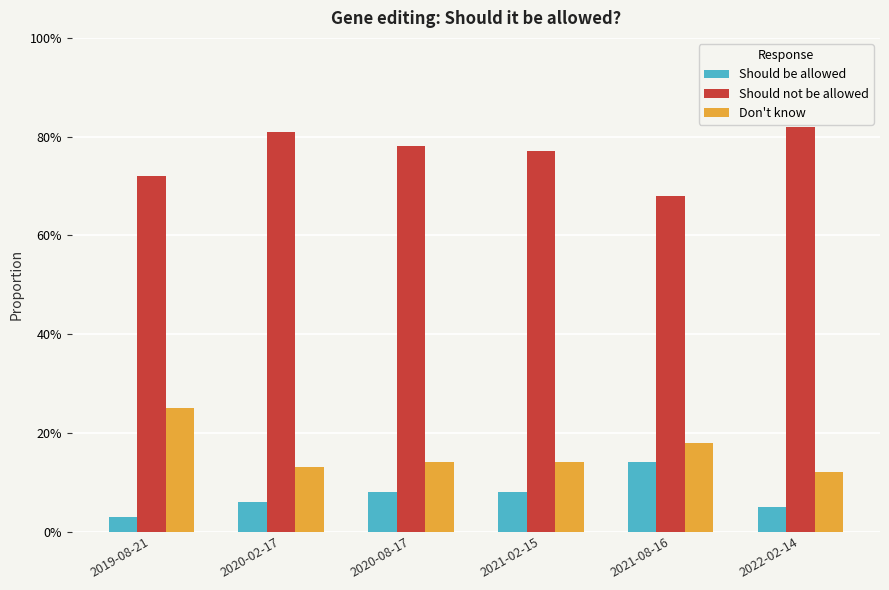

Is it true that Should not be allowed equals 1.0 at 2020-08-17?

False